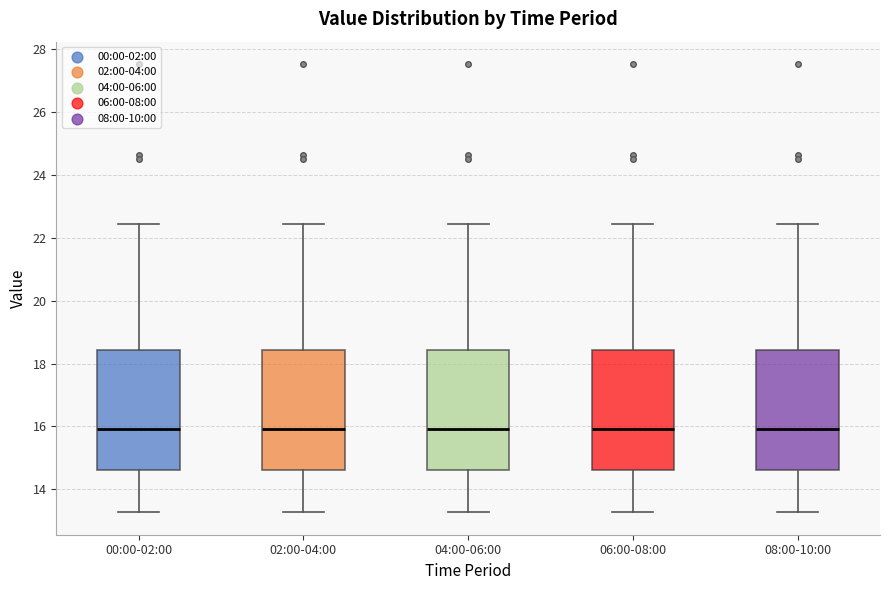

Where does the upper whisker of the box for 06:00-08:00 end on the y-axis? The values are not printed on the chart, so give them approximately, as read against the axis.

22.4